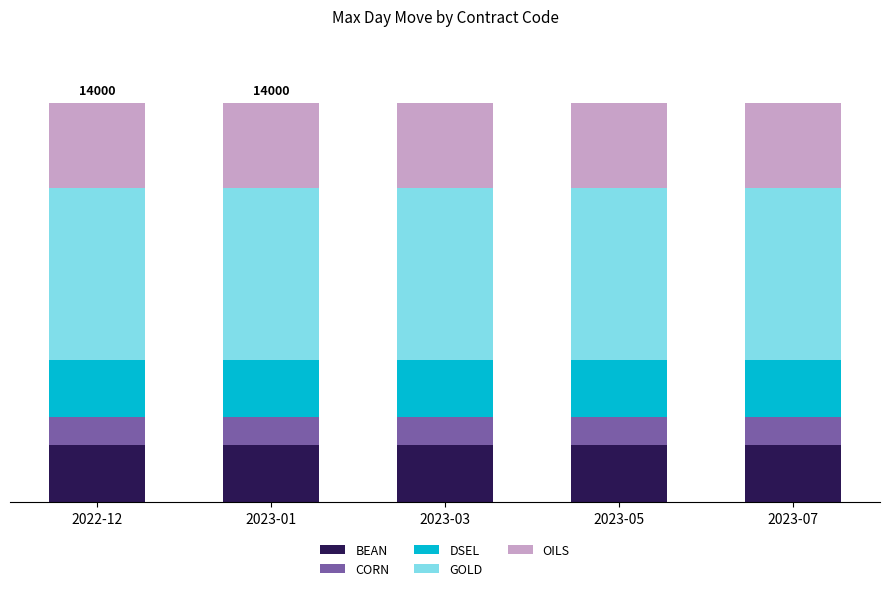

What are all the series names shown in the legend?

BEAN, CORN, DSEL, GOLD, OILS